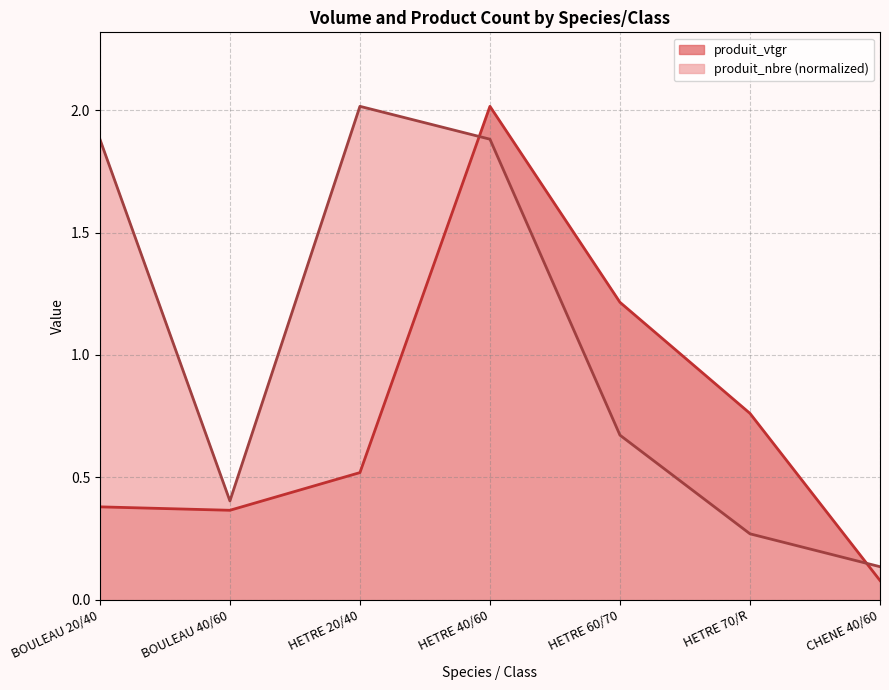

Reading left to right, transcribe all the data shown in this chart.

produit_vtgr: 0.4	0.4	0.5	2.0	1.2	0.8	0.1
produit_nbre: 1.9	0.4	2.0	1.9	0.7	0.3	0.1